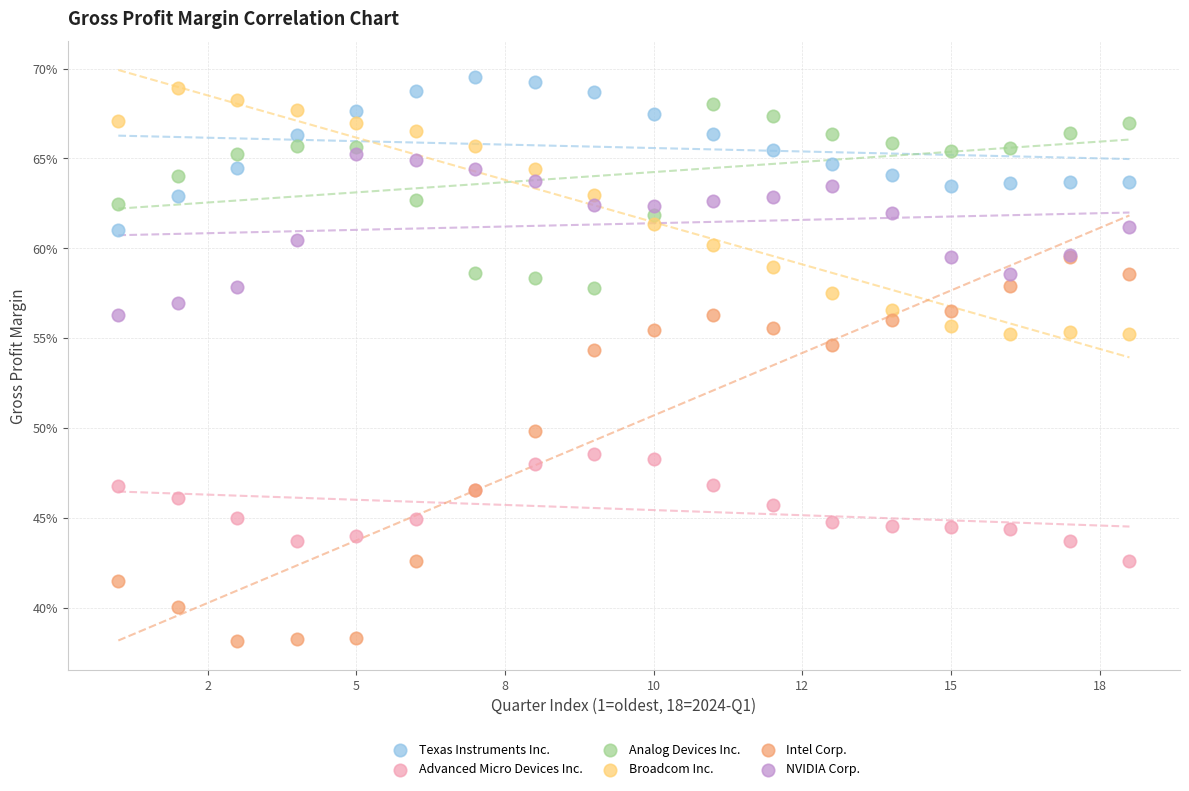

Which series reaches the maximum Y coordinate?

Texas Instruments Inc.